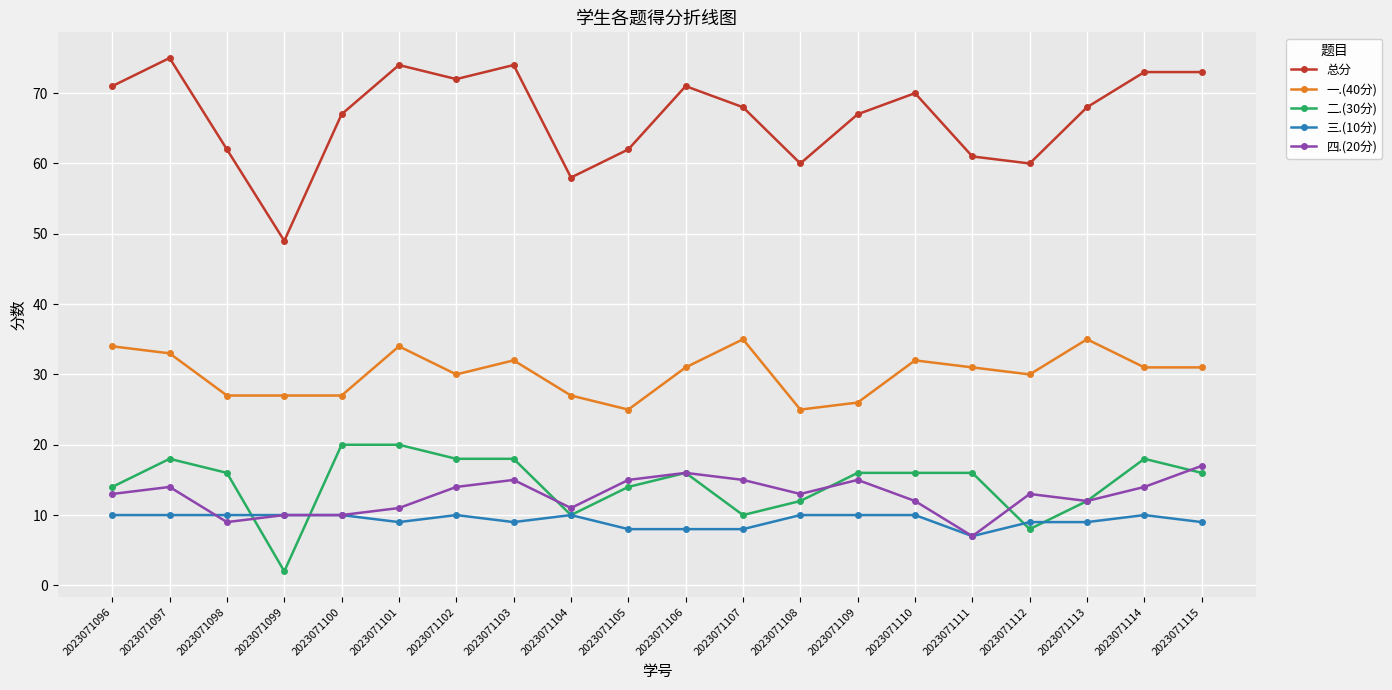

Reading right to left, what are all the values shown in this chart?

总分: 73	73	68	60	61	70	67	60	68	71	62	58	74	72	74	67	49	62	75	71
一.(40分): 31	31	35	30	31	32	26	25	35	31	25	27	32	30	34	27	27	27	33	34
二.(30分): 16	18	12	8	16	16	16	12	10	16	14	10	18	18	20	20	2	16	18	14
三.(10分): 9	10	9	9	7	10	10	10	8	8	8	10	9	10	9	10	10	10	10	10
四.(20分): 17	14	12	13	7	12	15	13	15	16	15	11	15	14	11	10	10	9	14	13